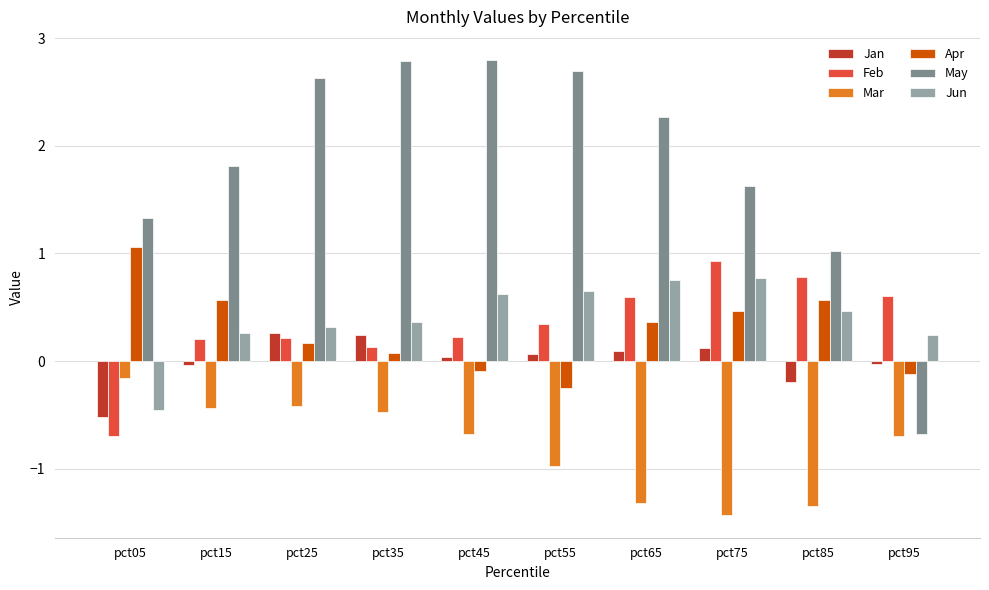

What is the difference between the maximum and minimum values in the Feb series?

1.6